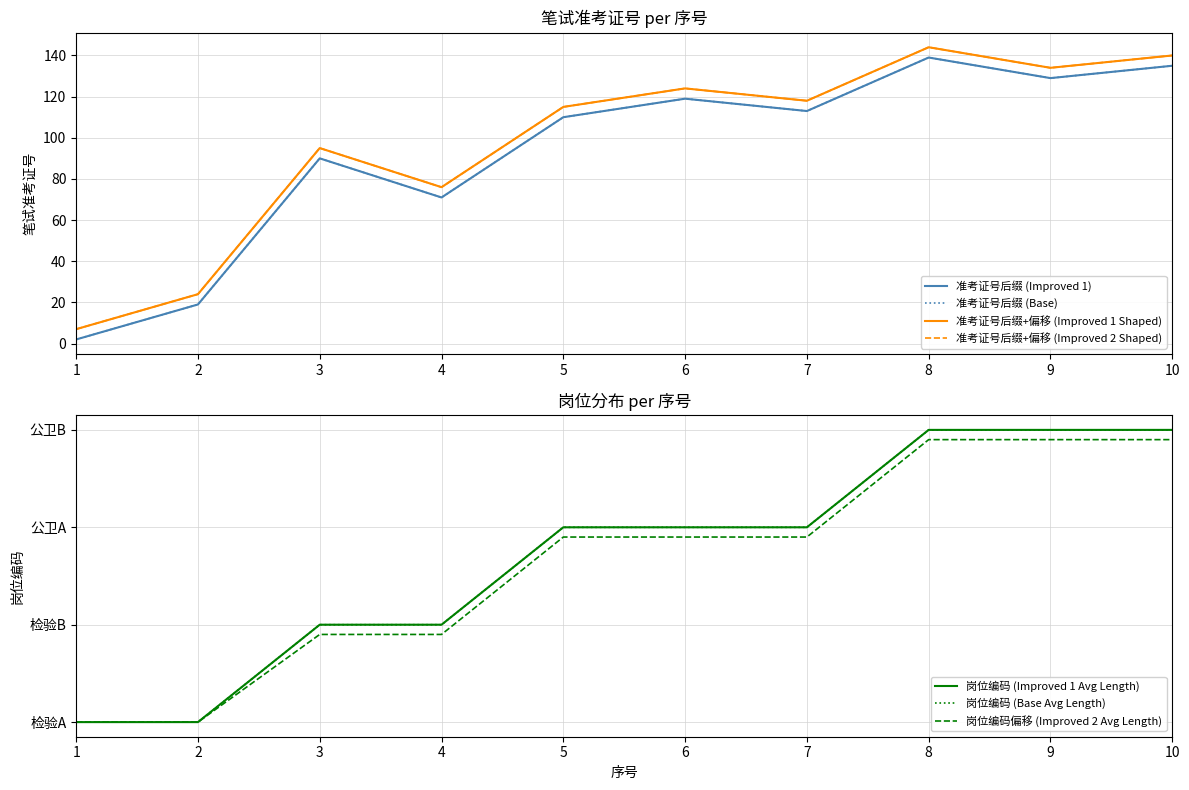

Reading left to right, what are all the values shown in this chart?

1=2	2=19	3=90	4=71	5=110	6=119	7=113	8=139	9=129	10=135